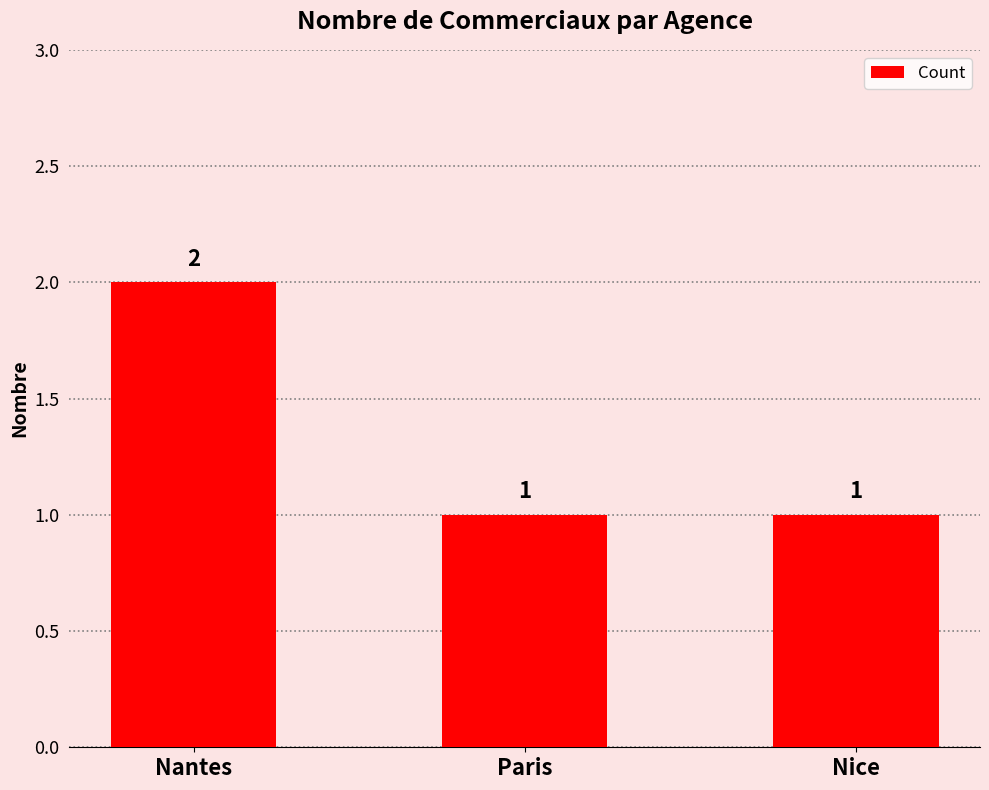

What position from the right is Nice?

1